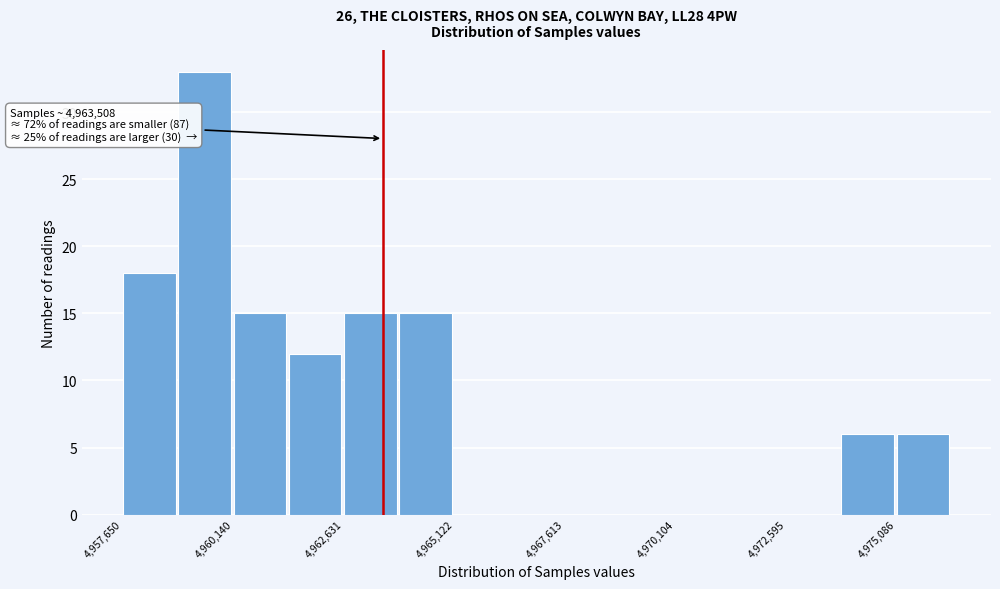

Around what value on the x-axis is the tallest bar? Give the approximate position of its centre, as read against the axis.

4959500